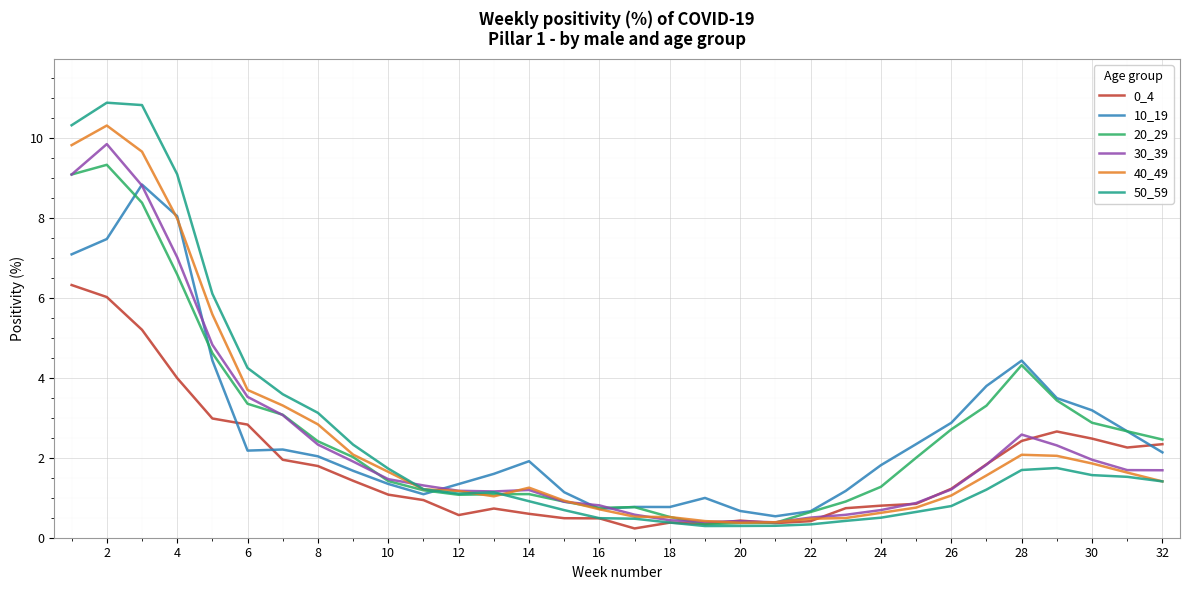

What is the difference between the second highest and minimum values in the 40_49 series?

9.4